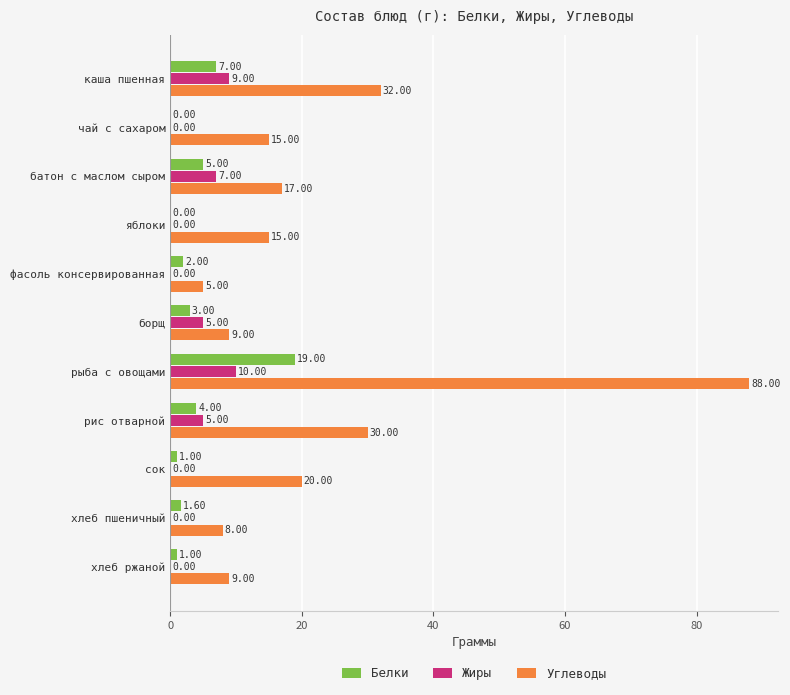

At which label does Белки reach its peak?

рыба с овощами